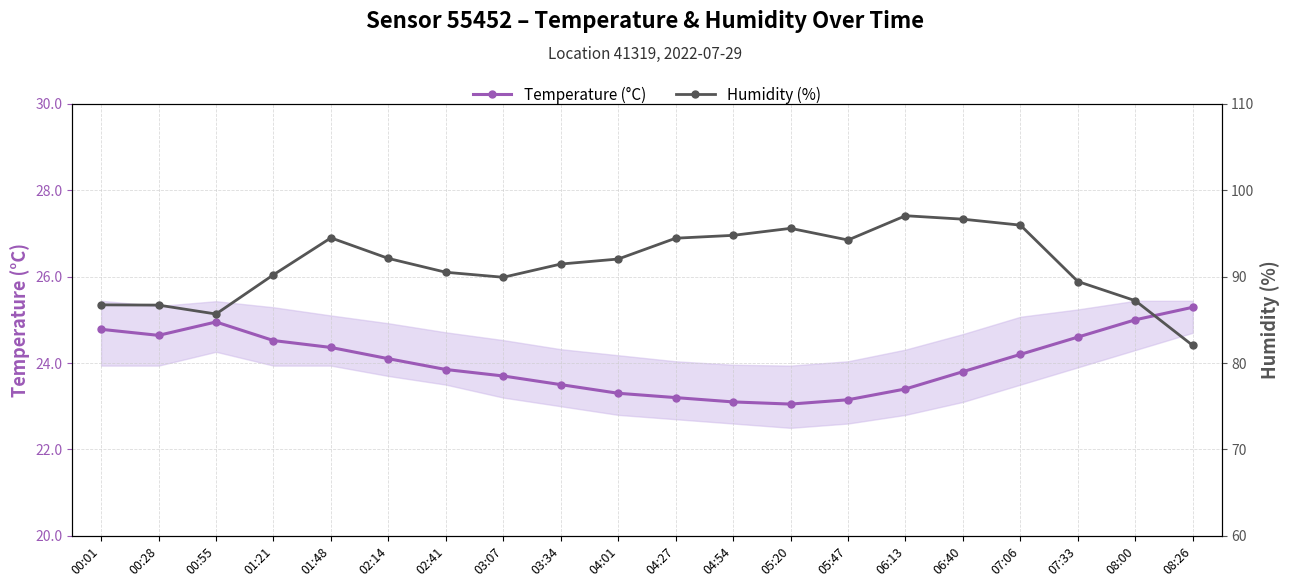

Read the Temperature (°C) value at 04:54.

23.1